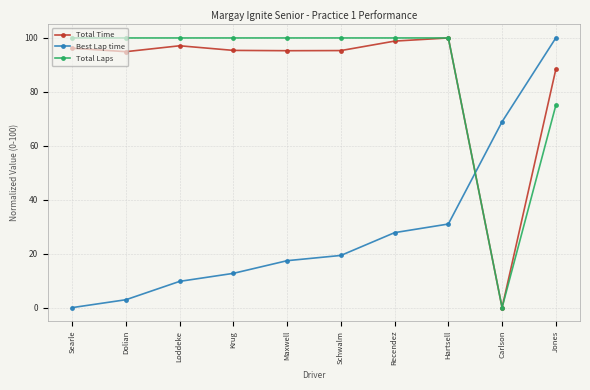

The Total Laps series shows 147.7 at Hartsell. True or false?

False